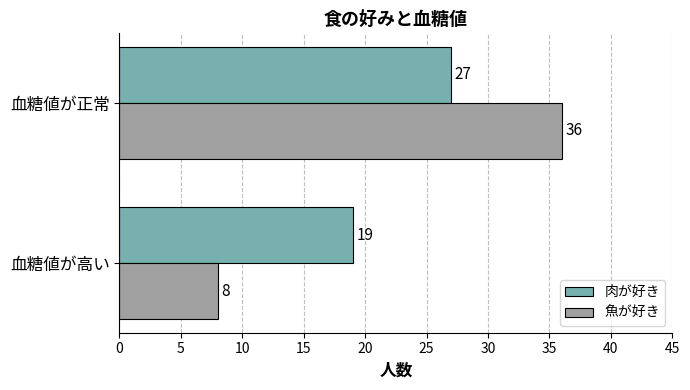

Which series has the widest spread of values?

魚が好き